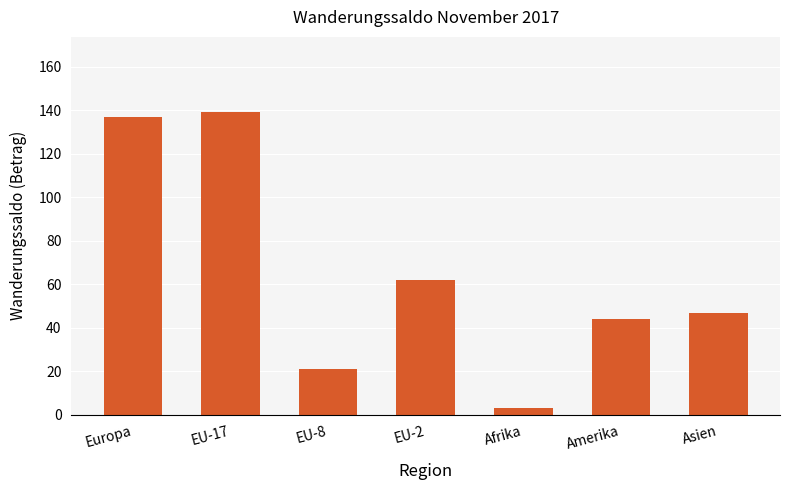

Where is the data nearest to the value 71?

EU-2